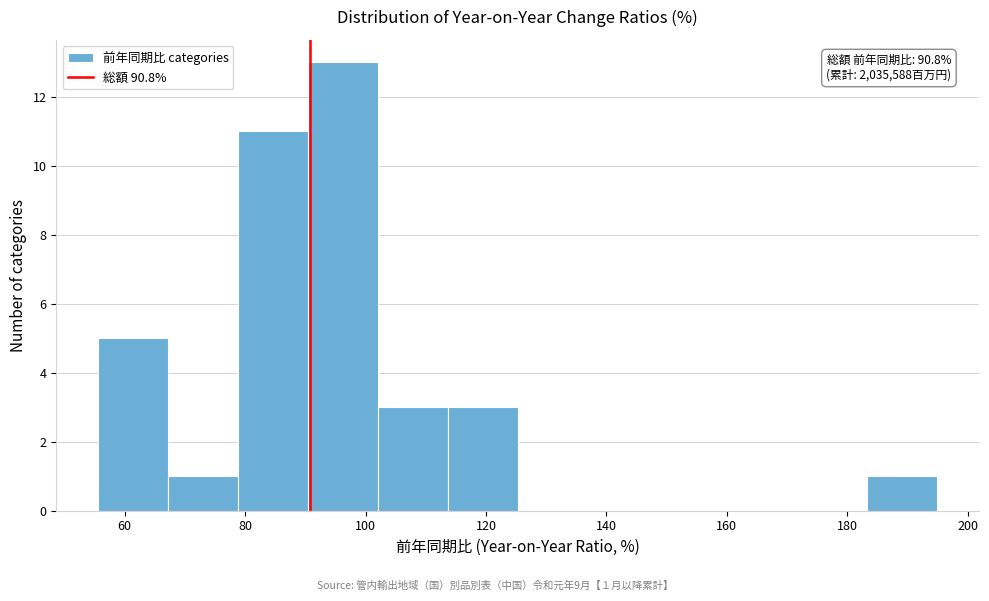

Over which range of the x-axis is the bar tallest?

90 to 102